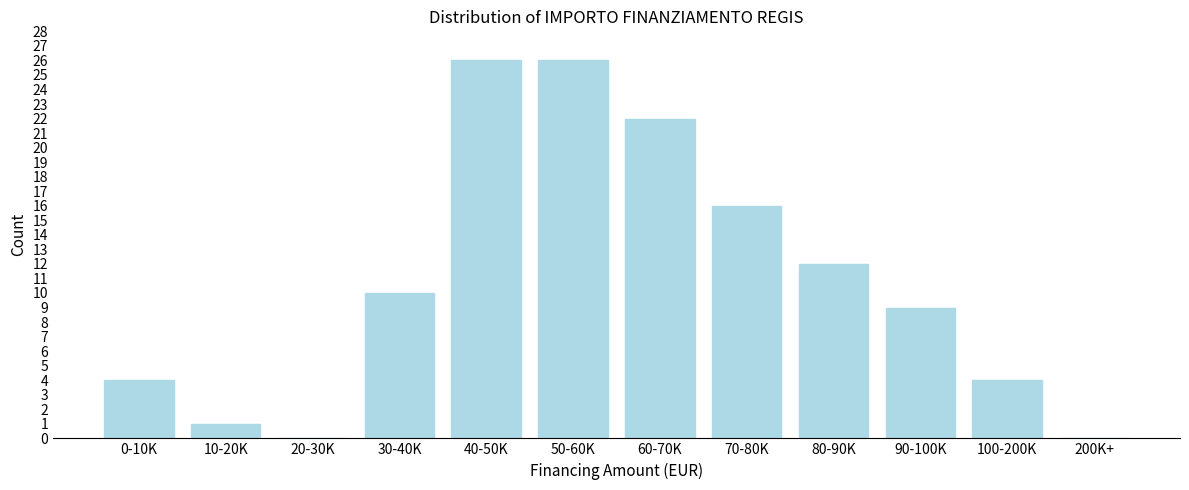

Reading left to right, what are all the values shown in this chart?

0-10K=4	10-20K=1	20-30K=0	30-40K=10	40-50K=26	50-60K=26	60-70K=22	70-80K=16	80-90K=12	90-100K=9	100-200K=4	200K+=0